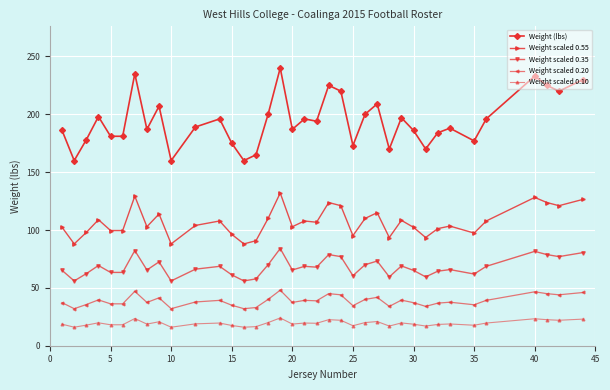

How many data points in Weight scaled 0.20 are less than 37?

13